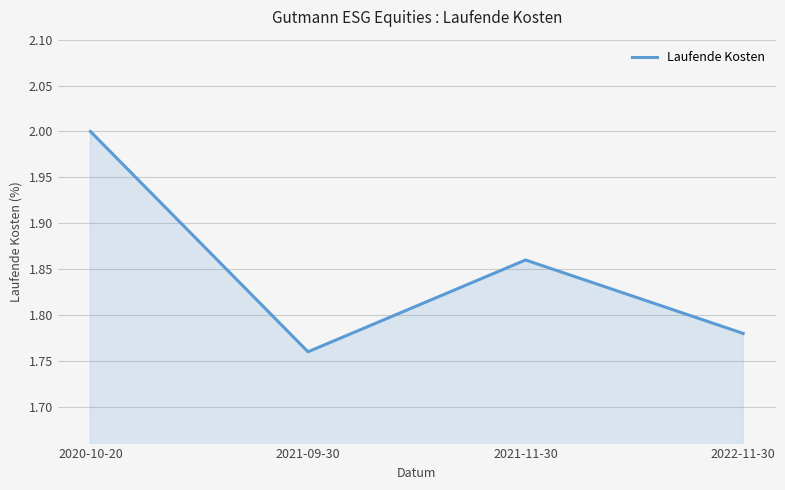

At which label is the value closest to 1?

2021-09-30